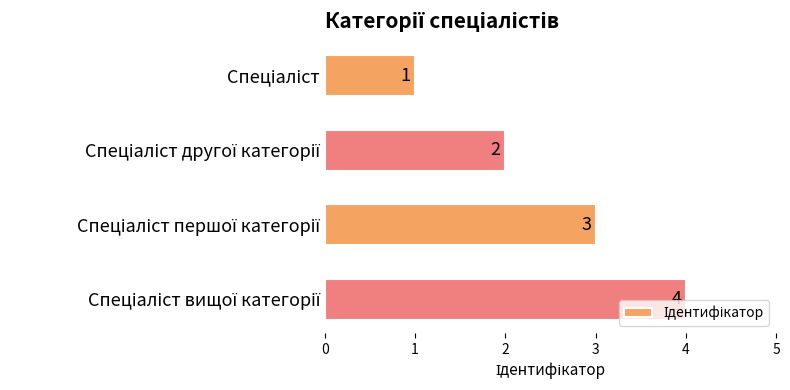

How many values are between 2 and 4?

3